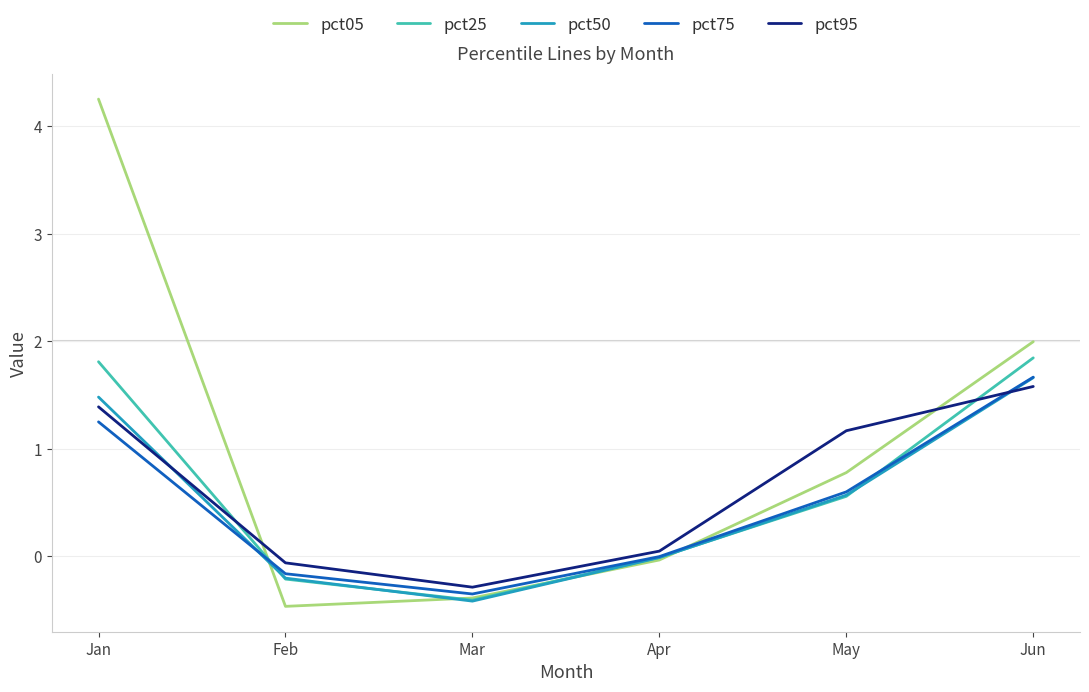

Which category has the highest value across all series?

Jan